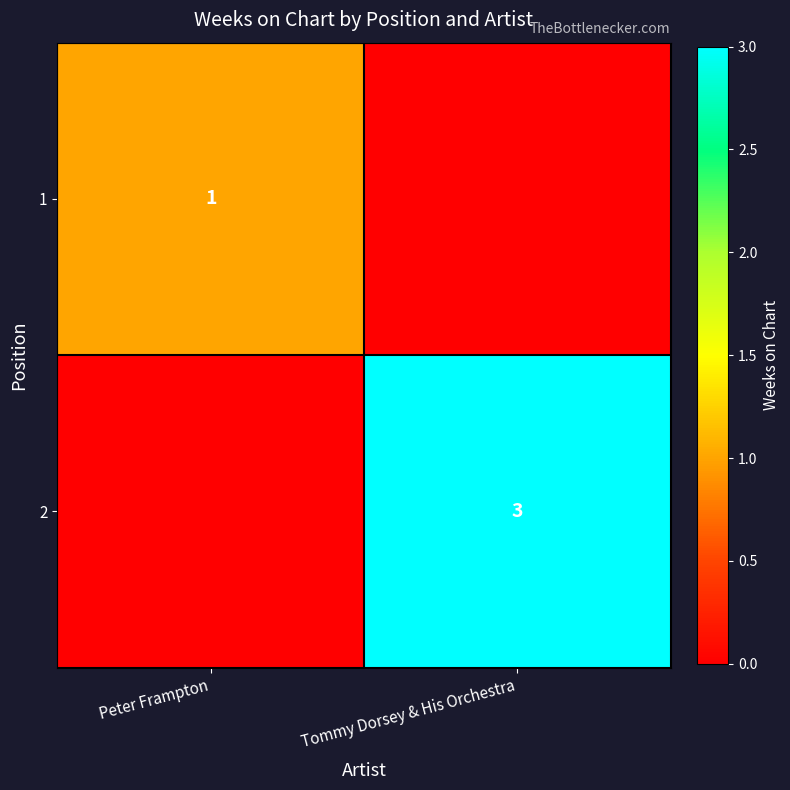

The 1 series shows 1 at Peter Frampton. True or false?

True